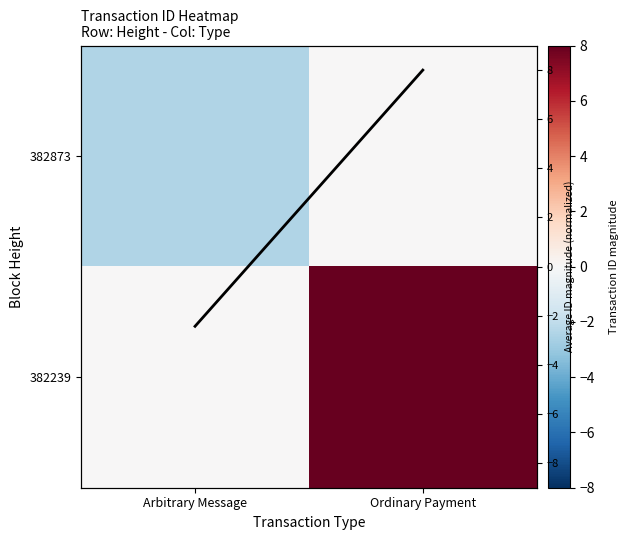

Is it true that 382239 equals 13.3 at Ordinary Payment?

False